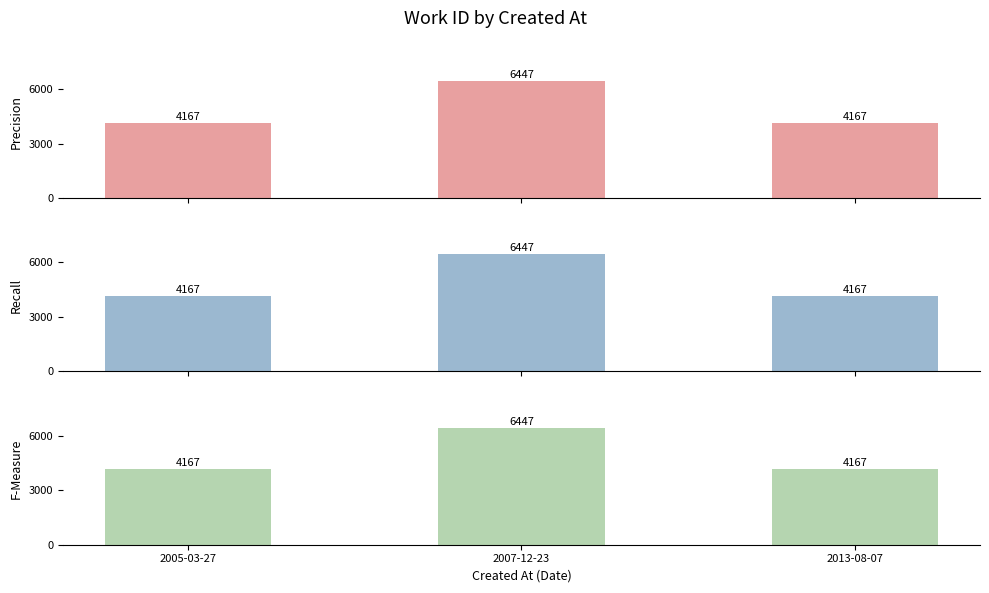

Count the F-Measure values in the range 4167 to 6447.

3